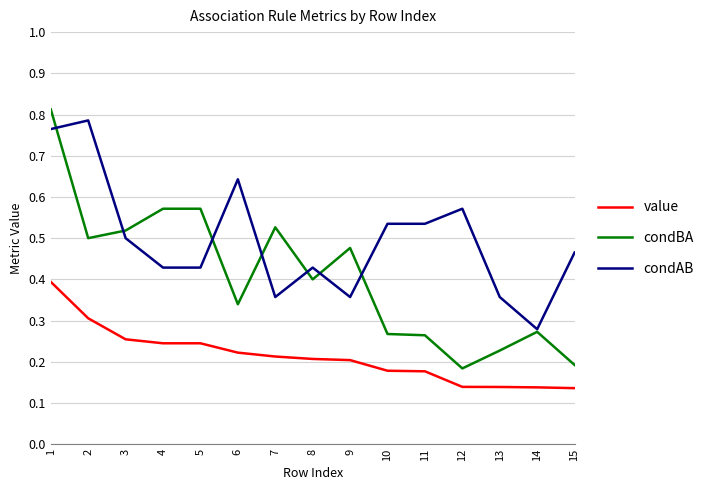

At which label is condAB closest to 0?

14